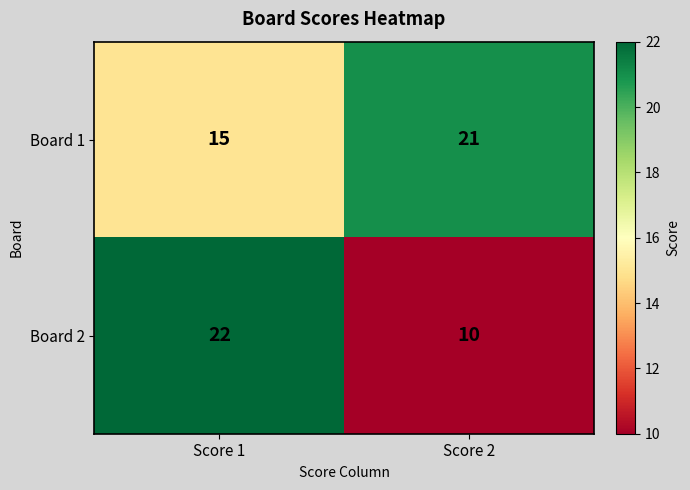

Rank the series by their maximum value, from lowest to highest.

Board 1, Board 2